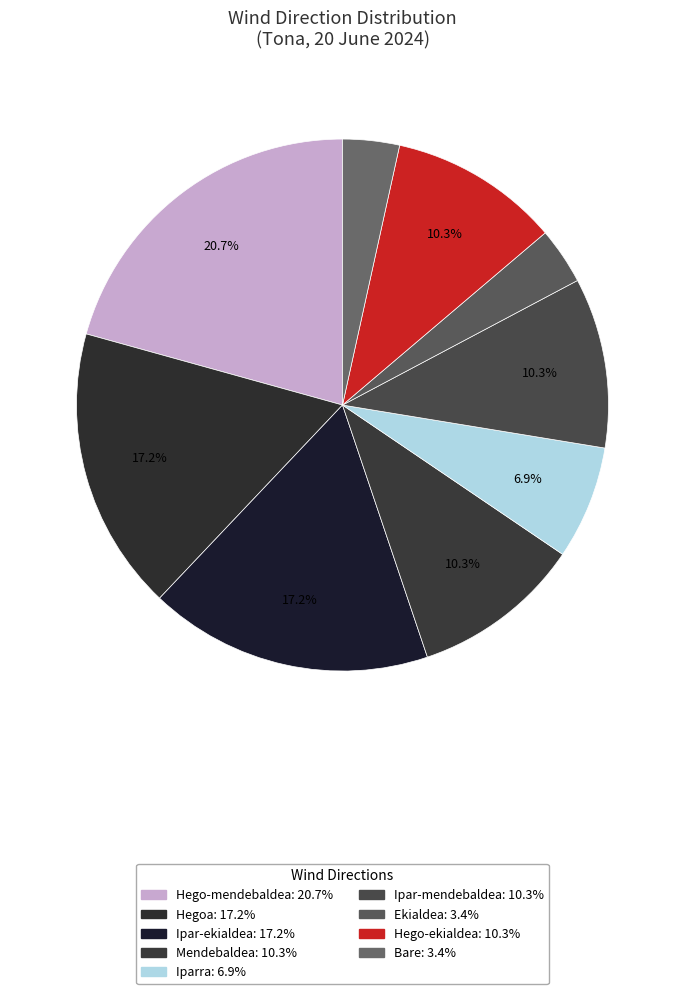

How many segments does this pie chart have?

9